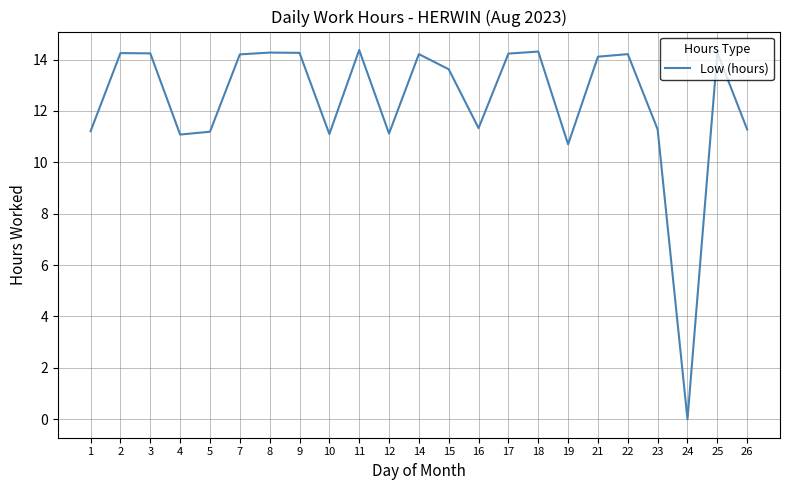

At which label does the data first exceed 14?

2